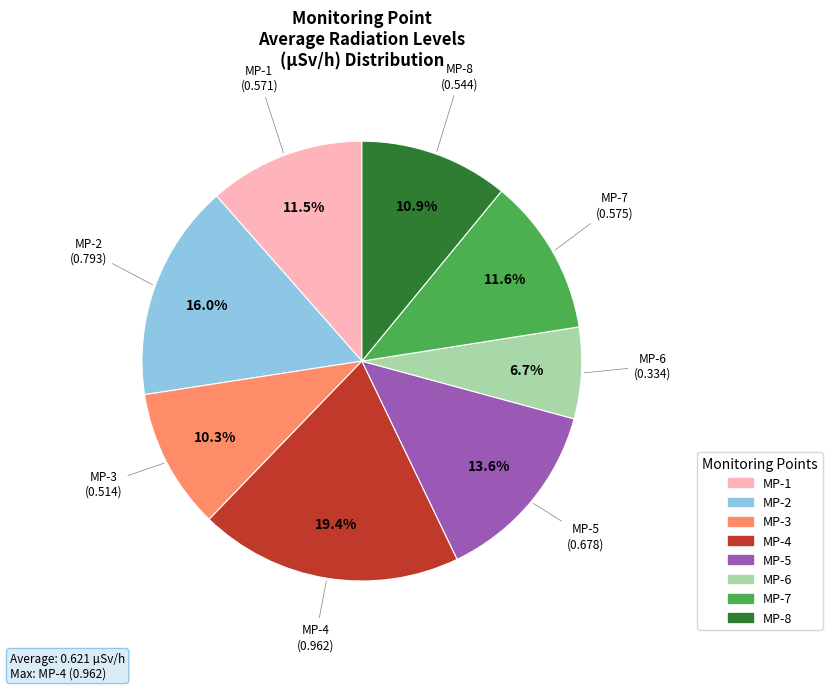

What is the smallest slice in the pie chart?

MP-6